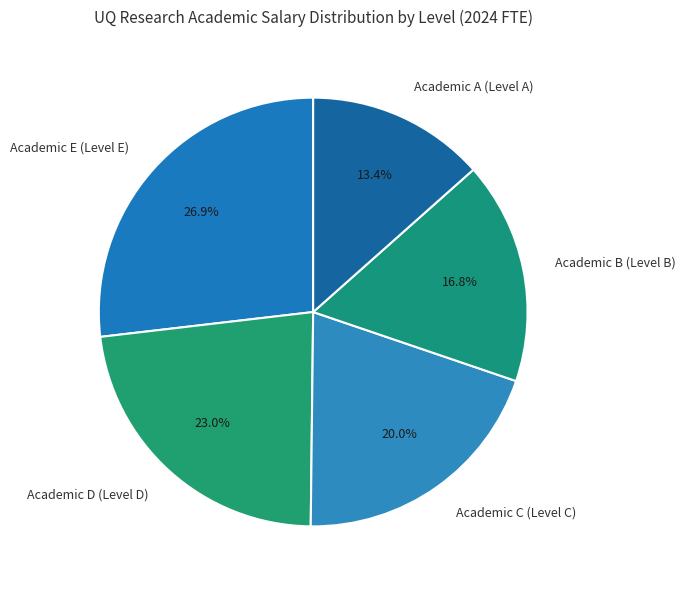

Is there any slice that represents more than half of the pie?

No